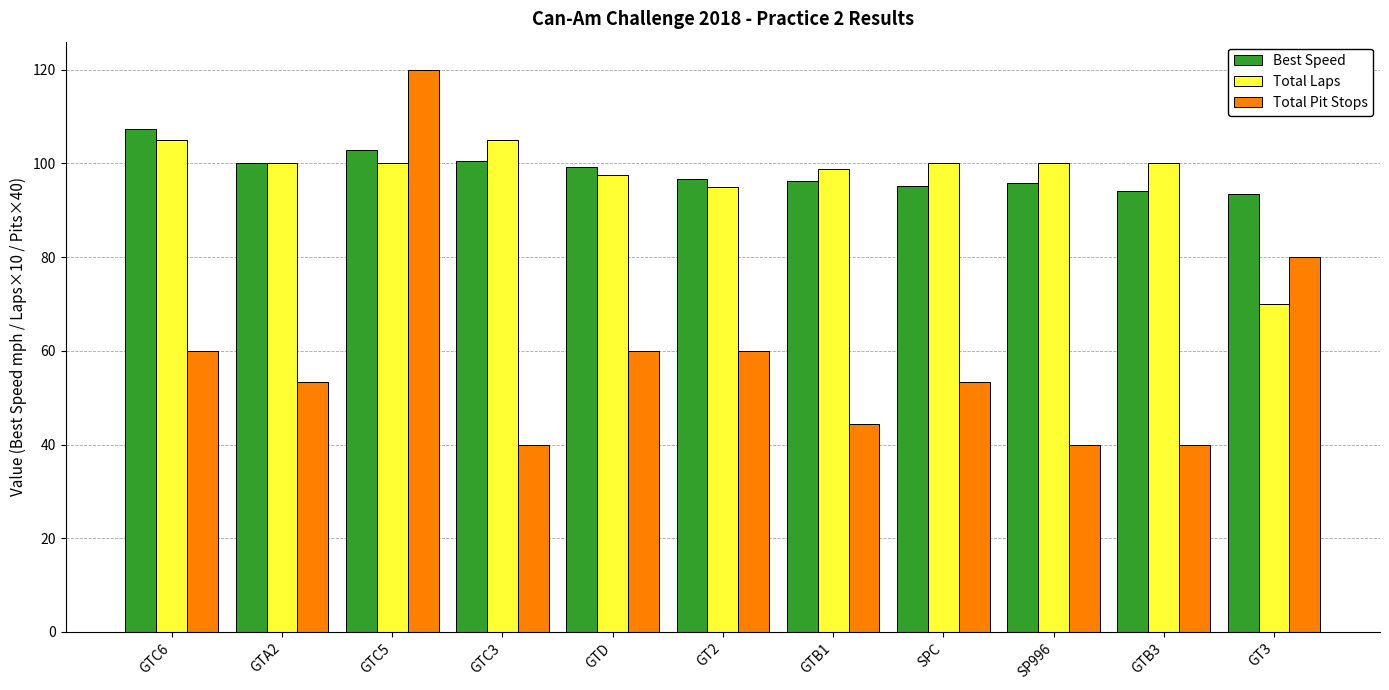

What is the total value across all series at GTA2?

253.4